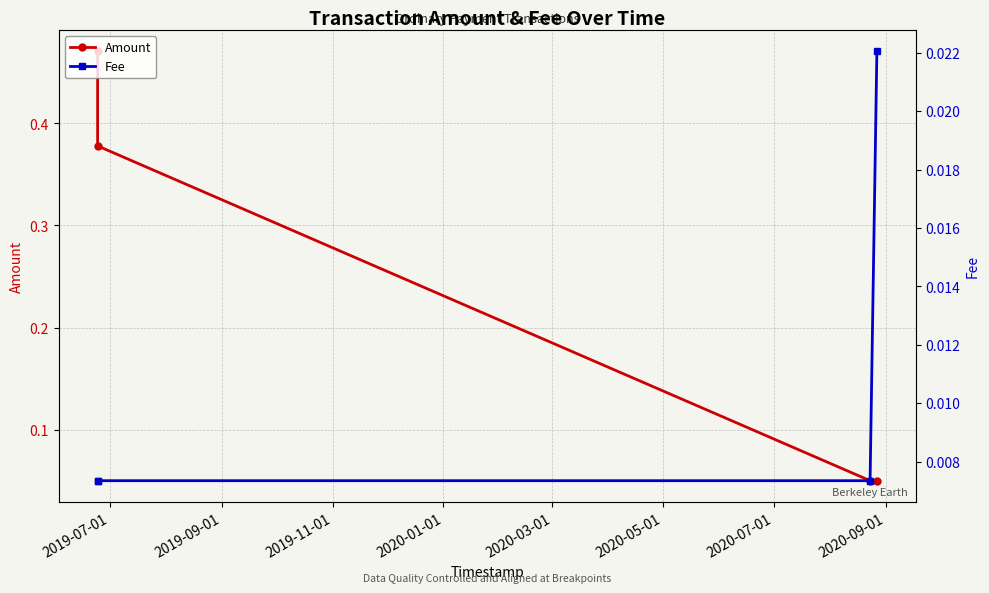

True or false: Amount and Fee cross at least once.

False